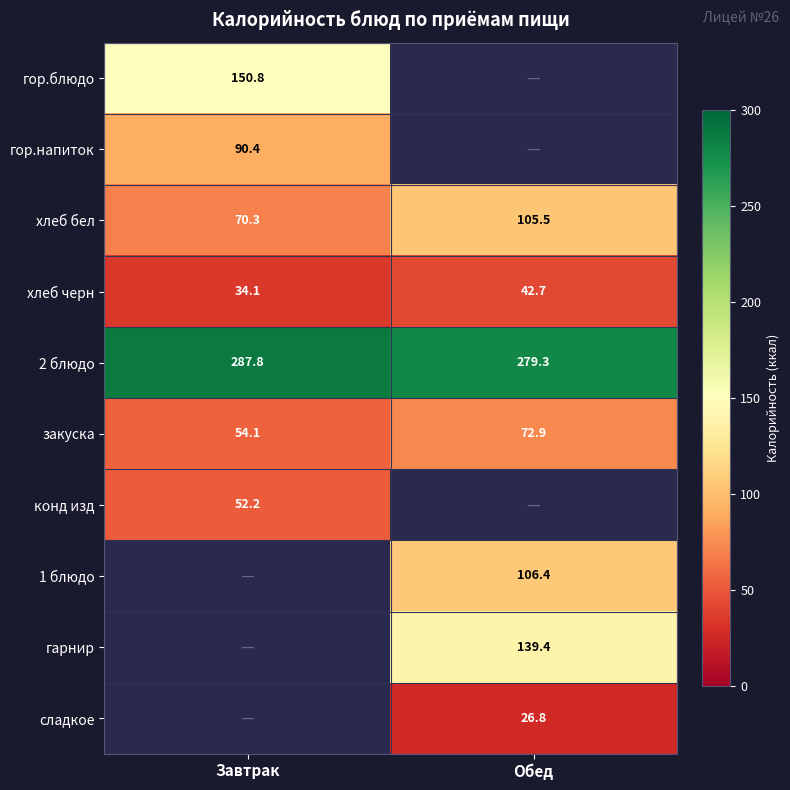

At how many categories does at least one series exceed 195?

2